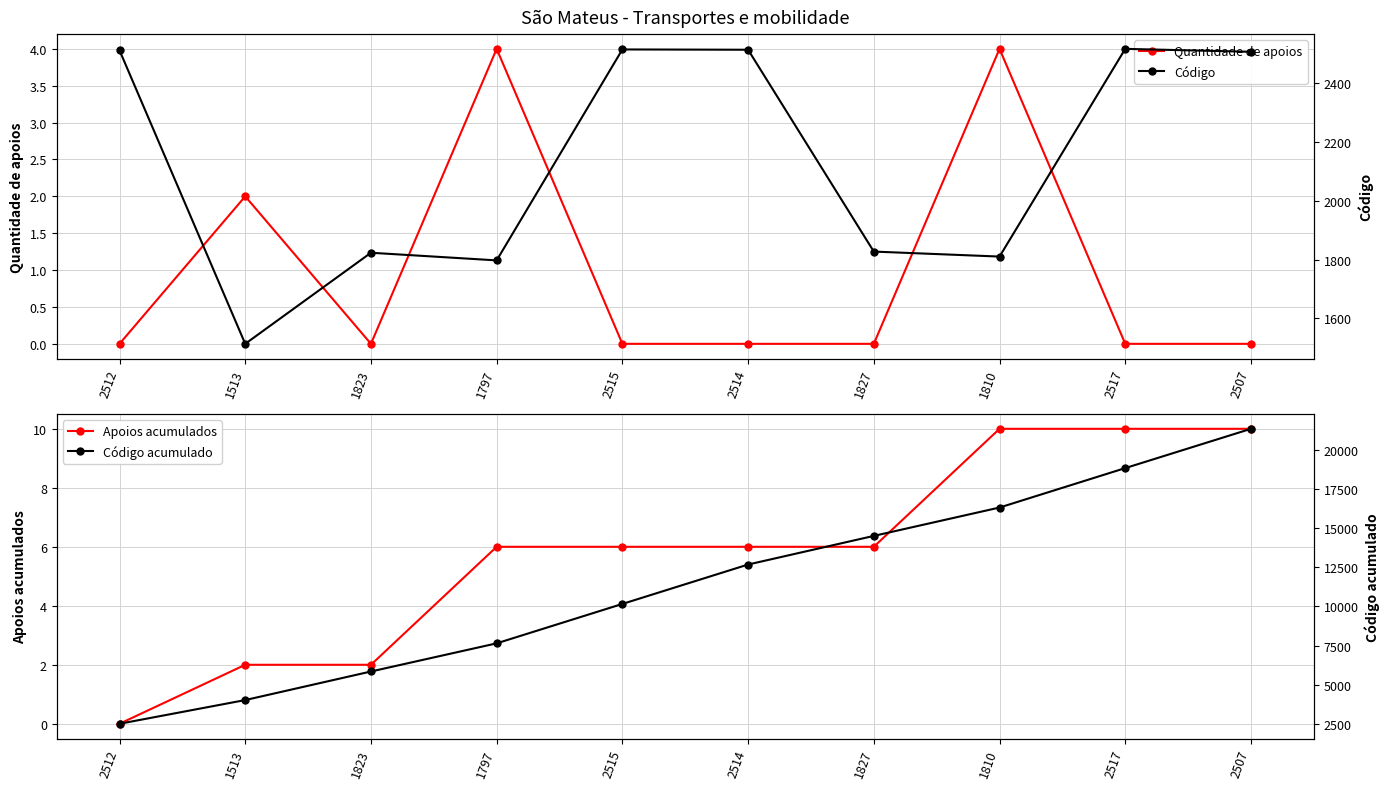

What is the highest value of the Quantidade de apoios series?

4